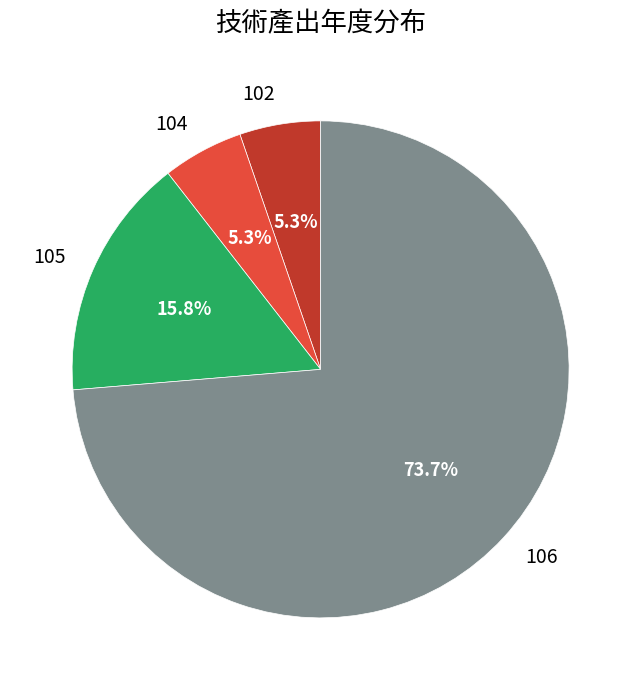

Which slice is the largest?

106